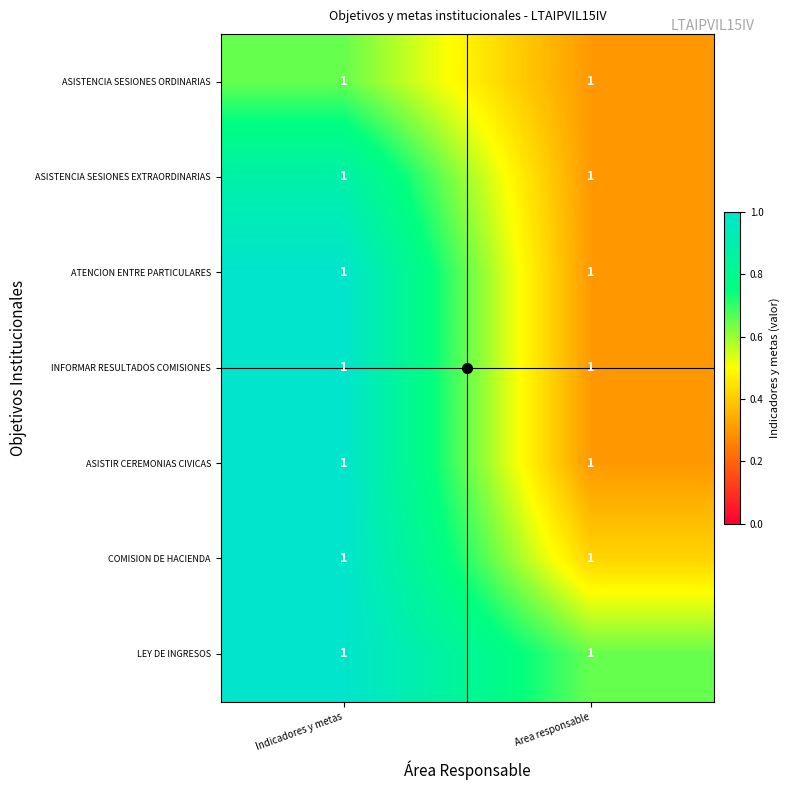

What is the spread (max minus min) of values at Indicadores y metas?

0.4